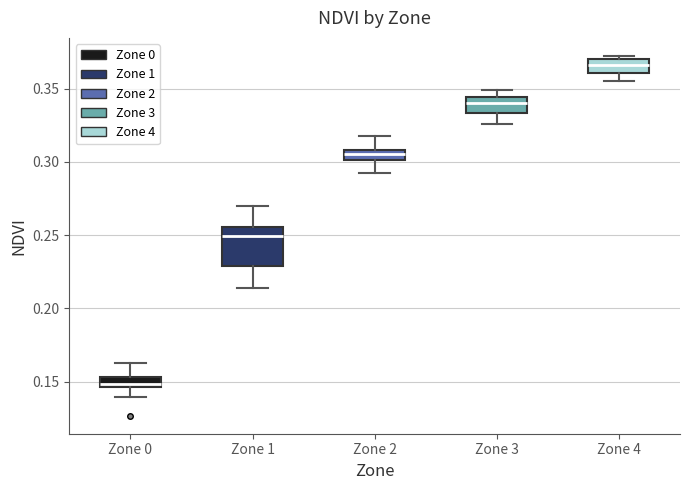

Where is the upper edge of the box for Zone 0 on the y-axis? The values are not printed on the chart, so give them approximately, as read against the axis.

0.155